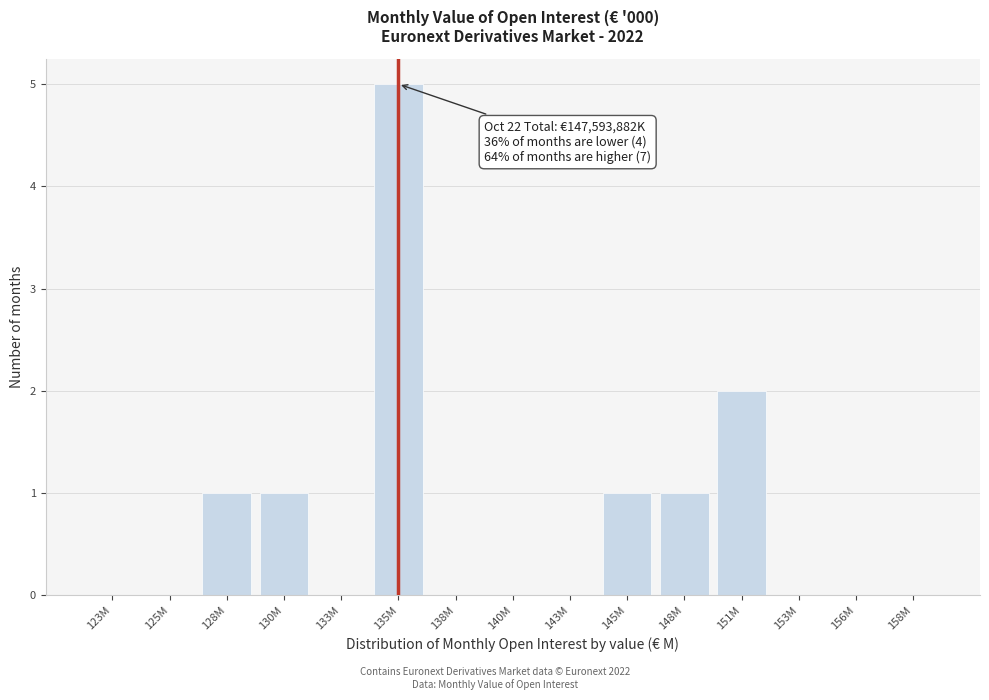

Reading right to left, extract all data points from this chart.

158M=0	156M=0	153M=0	151M=2	148M=1	145M=1	143M=0	140M=0	138M=0	135M=5	133M=0	130M=1	128M=1	125M=0	123M=0